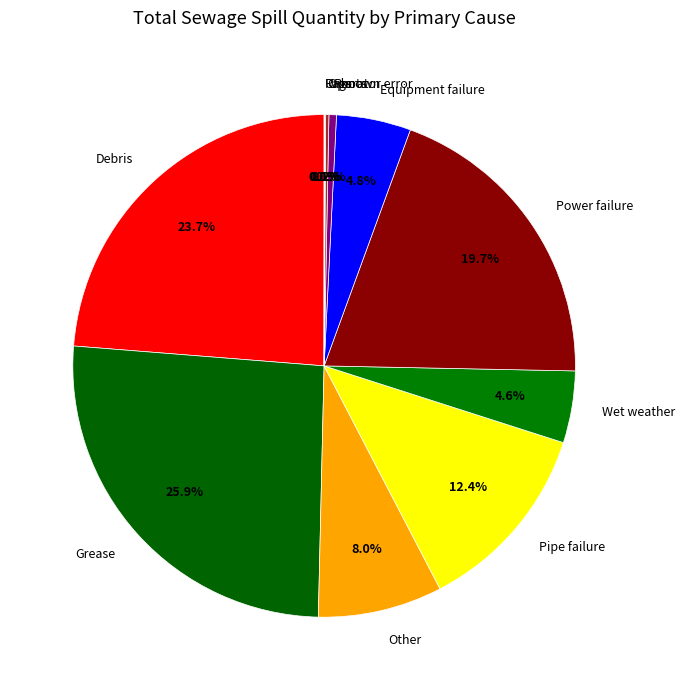

To the nearest percent, what is the combined percentage of Grease and Equipment failure?

31%